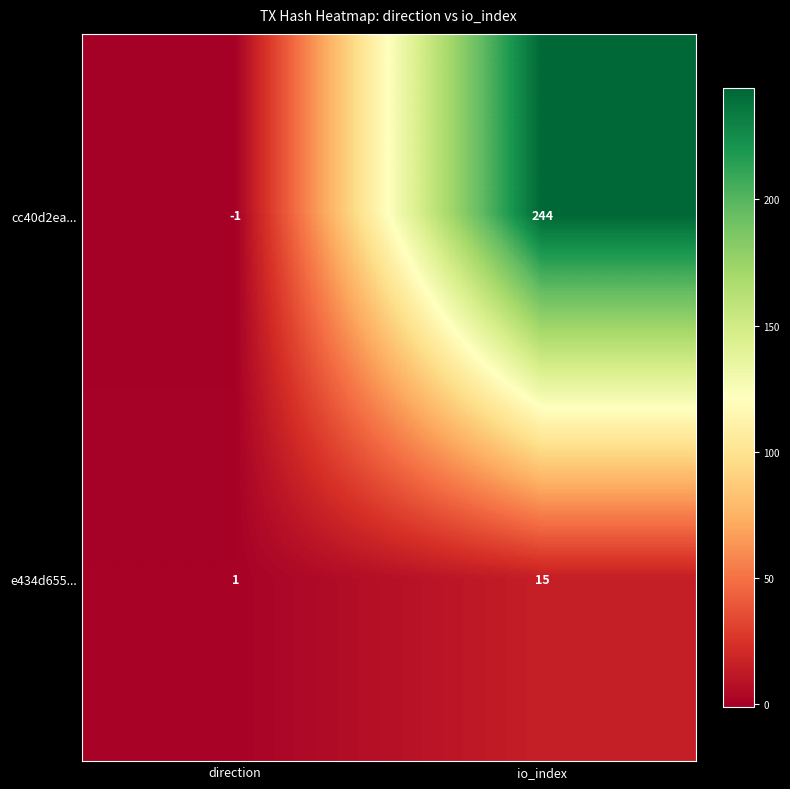

Which label corresponds to the smallest value in the chart?

direction